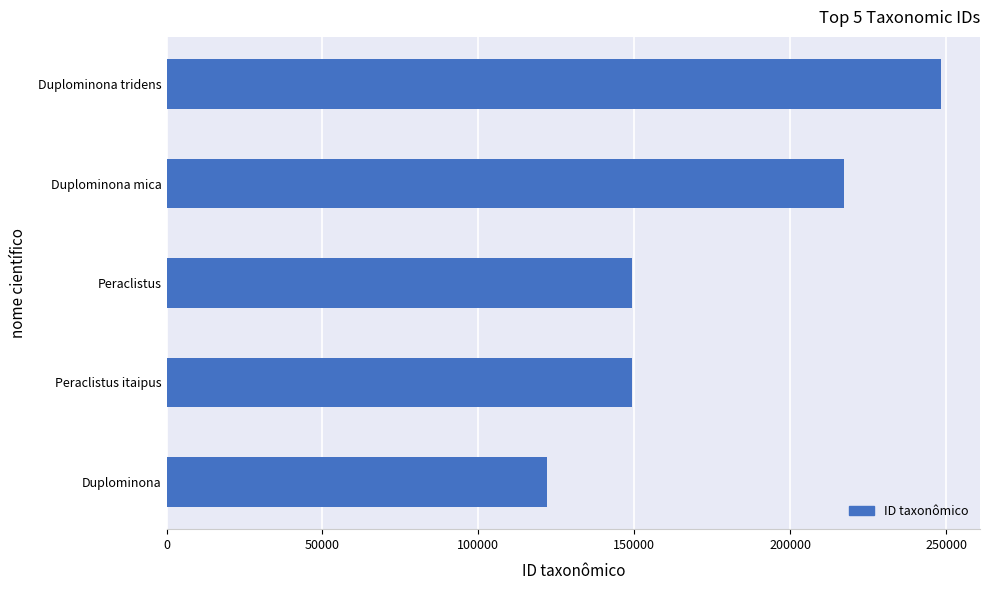

Which category has the lowest value across all series?

Duplominona